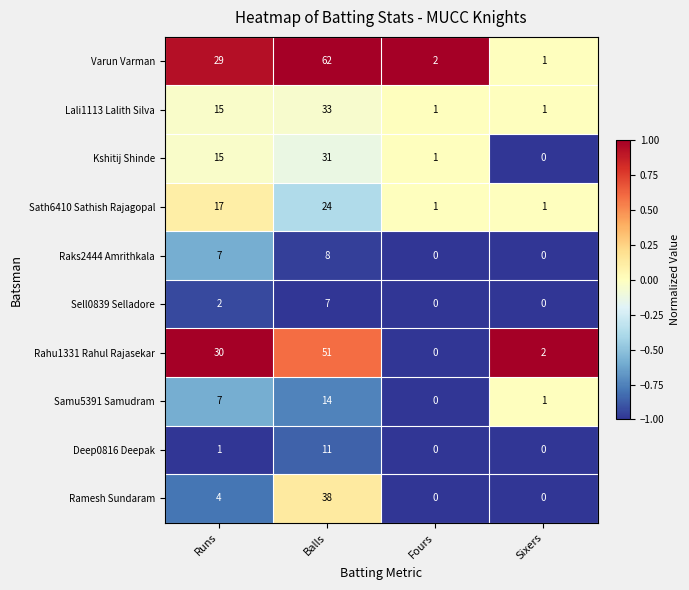

What is the spread (max minus min) of values at Runs?

29